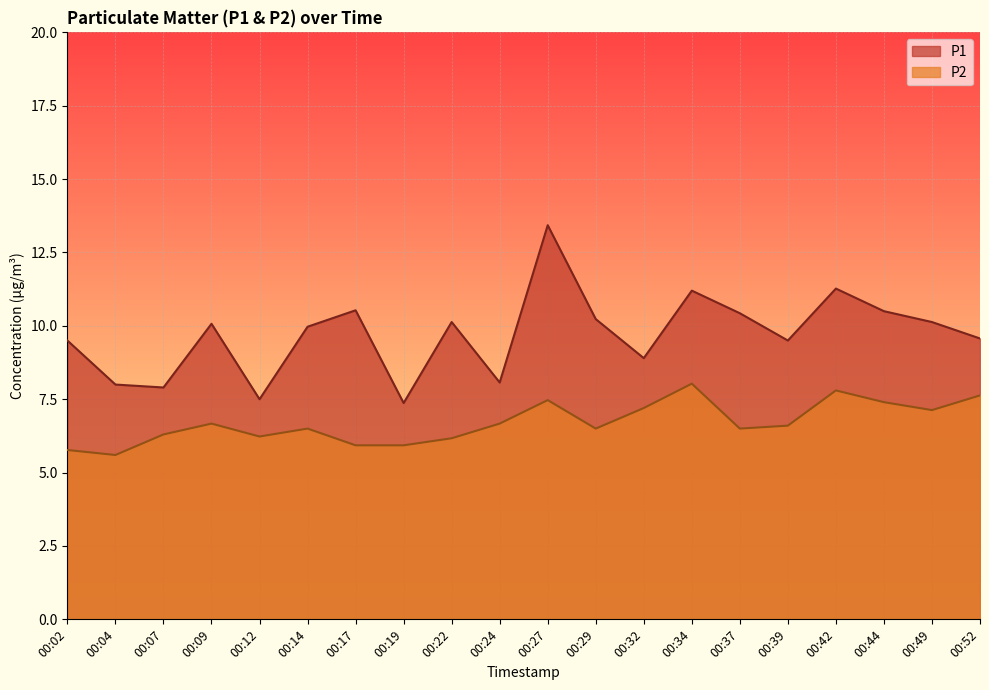

What is the difference between the maximum and minimum values in the P1 series?

6.1